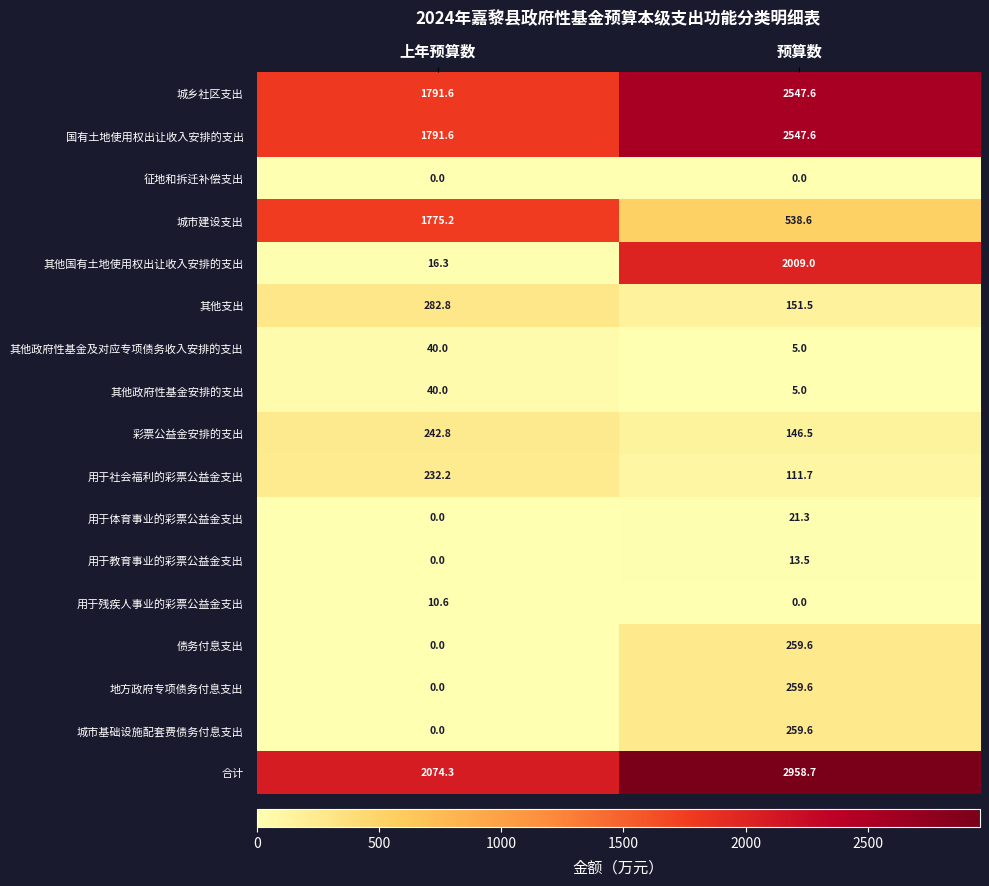

Which series has the largest total across all categories?

合计